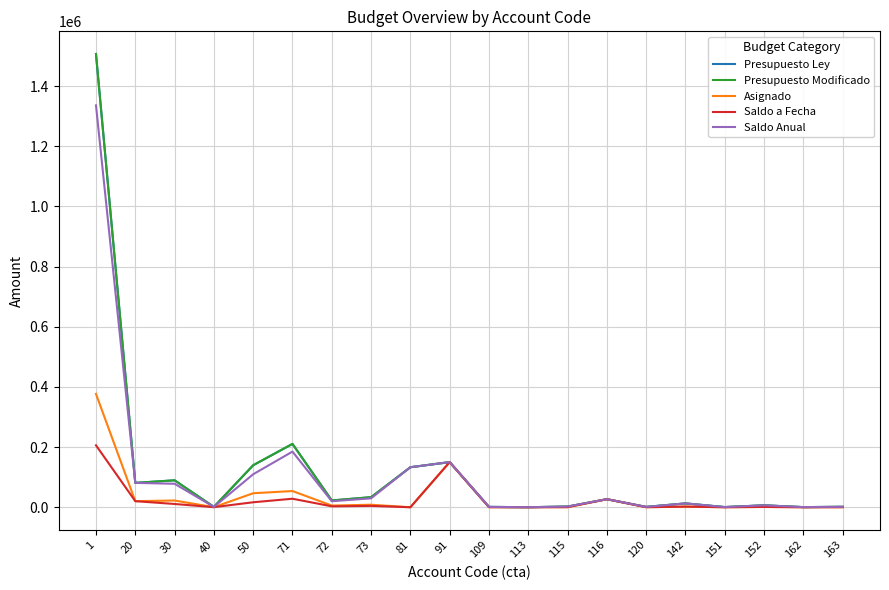

At 72, list the series in order from largest to smallest.

Presupuesto Ley, Presupuesto Modificado, Saldo Anual, Asignado, Saldo a Fecha